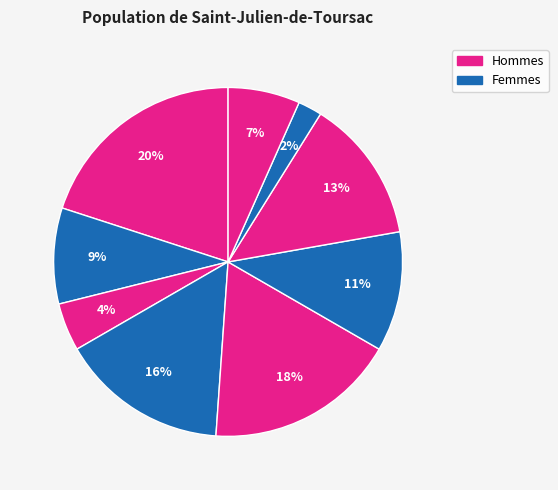

How many segments does this pie chart have?

9